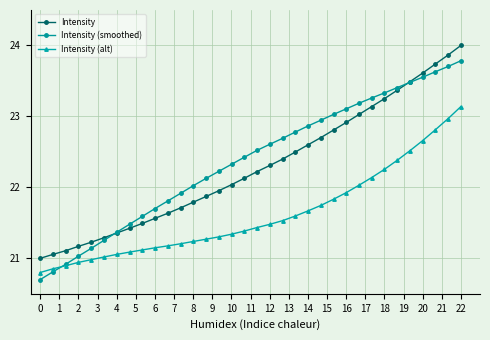

True or false: Intensity and Intensity (alt) intersect in this chart.

False